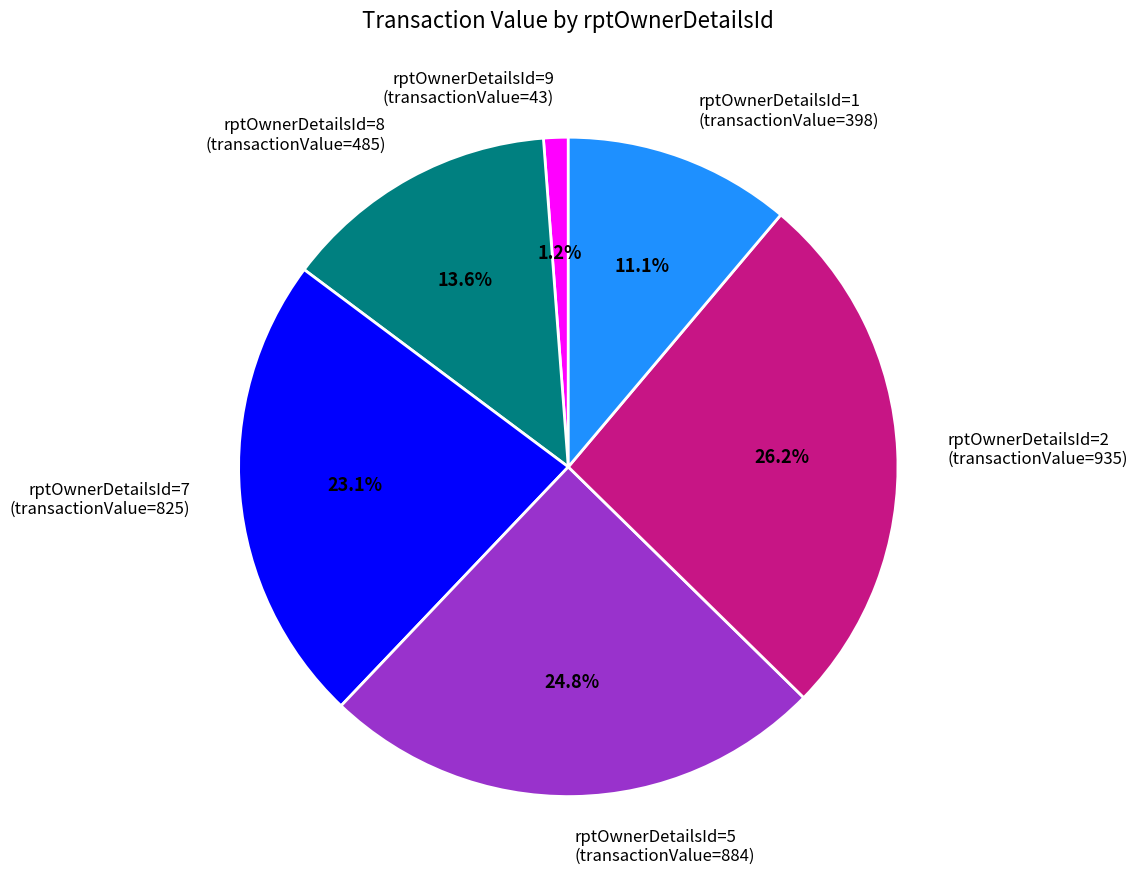

Do rptOwnerDetailsId=2 (transactionValue=935) and rptOwnerDetailsId=7 (transactionValue=825) together represent more than half of the pie?

No